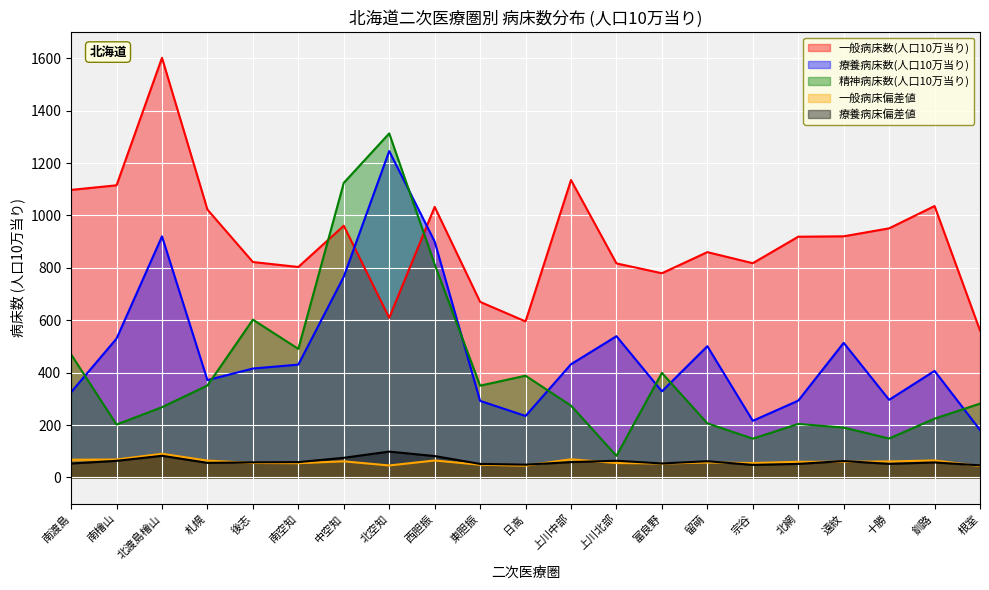

The value of 療養病床数(人口10万当り) at 富良野 is 328.7. True or false?

True